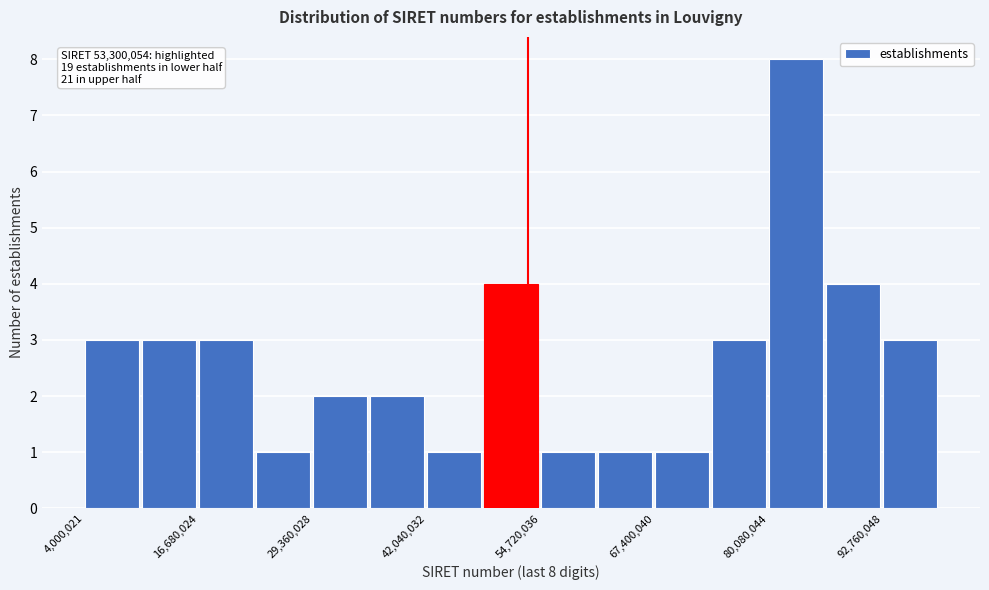

Read against the x-axis, roughly where is the centre of the tallest bar?

84000000